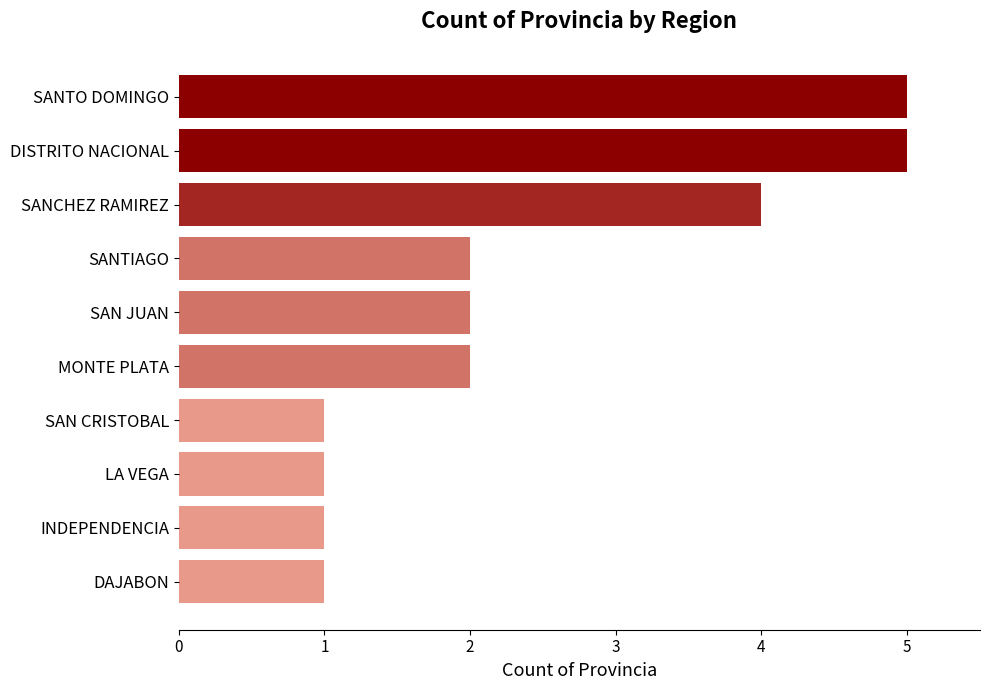

What is the sum of the values at MONTE PLATA and SAN JUAN?

4